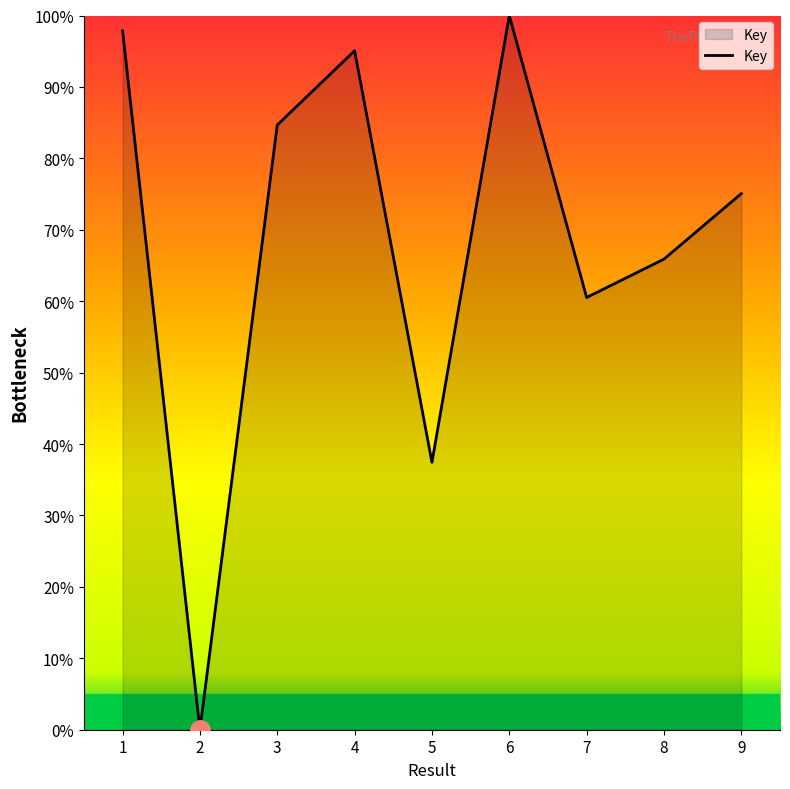

At which category does the data reach its first local peak?

4